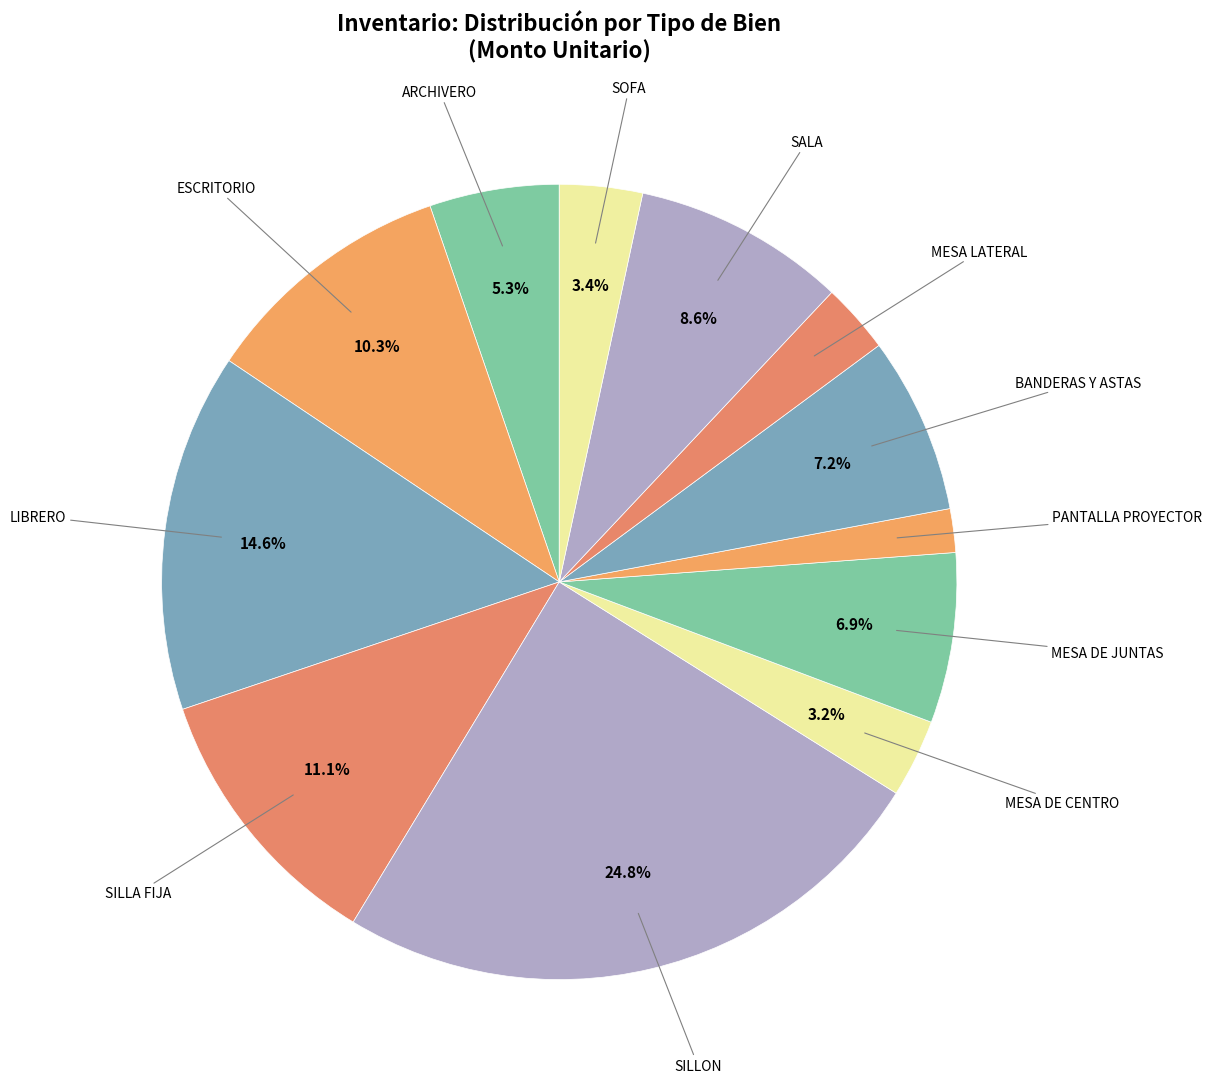

What is the smallest slice in the pie chart?

PANTALLA PROYECTOR